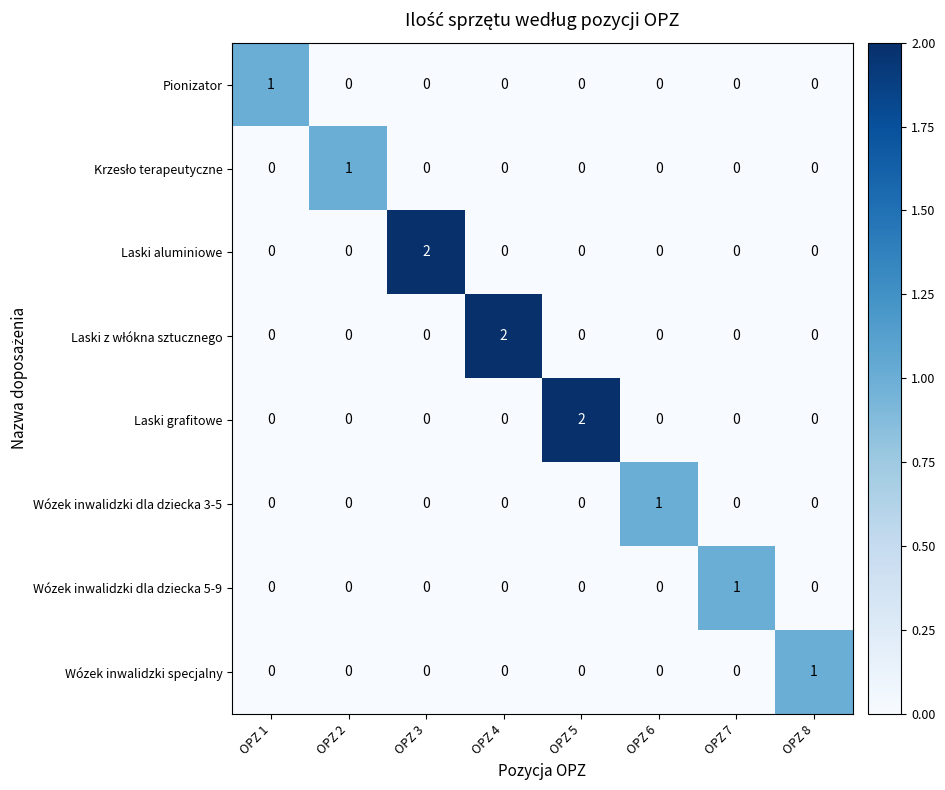

At which label does Wózek inwalidzki dla dziecka 3-5 reach its peak?

OPZ 6